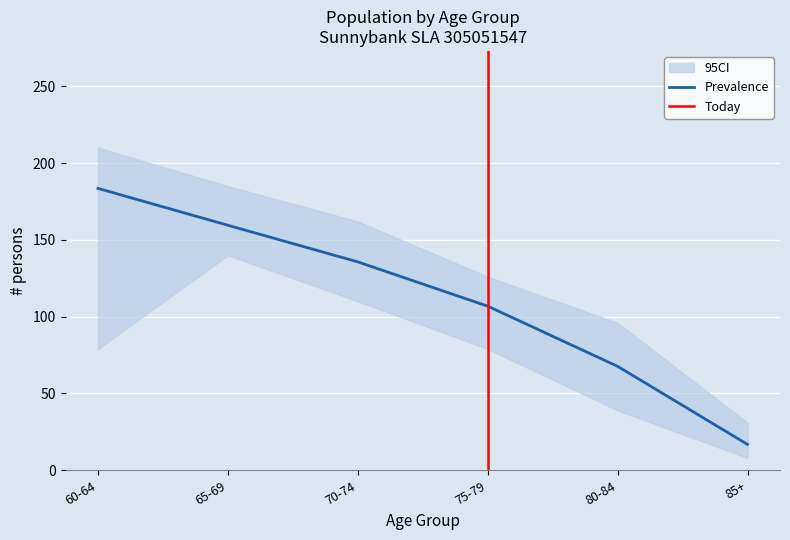

The value of 1991 Females at 60-64 is 87. True or false?

False